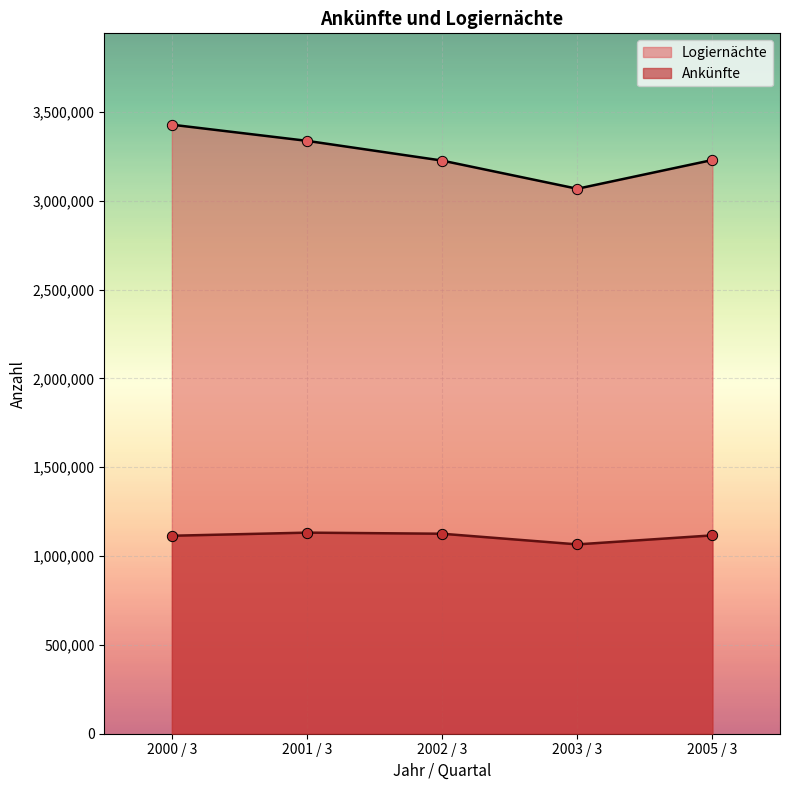

What are all the series names shown in the legend?

Logiernächte, Ankünfte